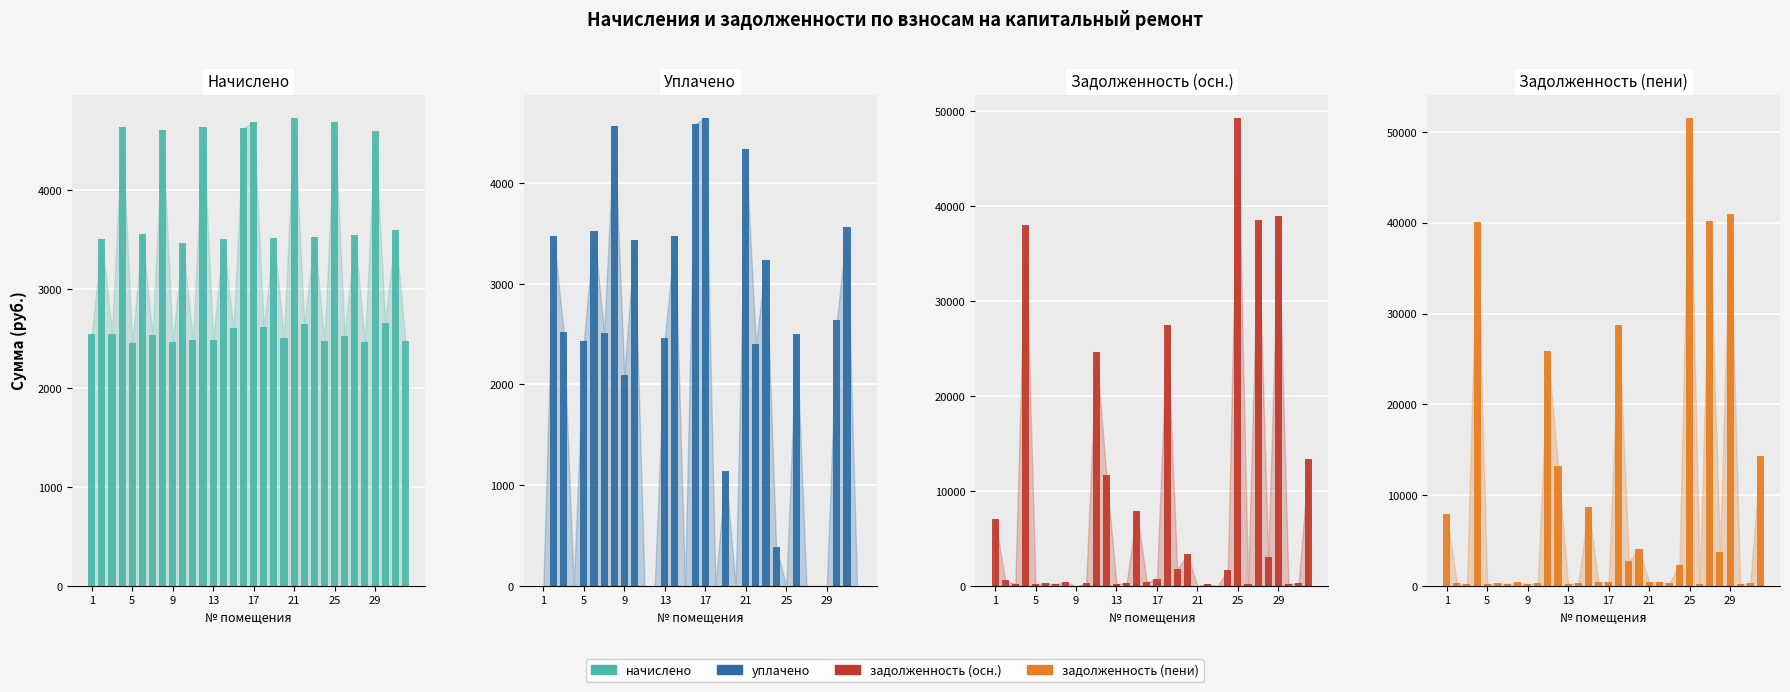

Reading left to right, transcribe all the data shown in this chart.

начислено (col_3): 2545.7	3512.3	2550.7	4640.0	2454.7	3563.5	2535.8	4611.1	2467.2	3465.1	2491.2	4638.4	2488.7	3508.9	2607.7	4630.1	4692.1	2619.4	3522.1	2507.6	4732.6	2647.4	3528.8	2476.3	4696.2	2530.0	3547.0	2462.2	4597.0	2663.2	3596.6	2478.7
уплачено (col_4): 0.0	3477.4	2525.4	0.0	2430.4	3528.2	2510.7	4565.4	2095.4	3430.8	0.0	0.0	2464.0	3474.1	0.0	4584.2	4645.6	0.0	1139.1	0.0	4338.2	2400.6	3234.8	388.6	0.0	2504.5	0.0	0.0	0.0	2636.7	3561.0	0.0
задолженность взноса (col_1): 7085.2	585.4	212.6	38045.6	204.6	297.0	211.3	384.3	0.0	288.8	24666.8	11723.5	207.4	292.4	7875.8	385.8	782.0	27497.7	1775.6	3317.7	0.0	220.6	0.0	1681.8	49301.5	210.8	38504.7	3017.2	38947.9	221.9	299.7	13343.0
задолженность взноса (col_6): 7898.0	292.7	212.6	40052.4	204.6	297.0	211.3	384.3	205.6	288.8	25824.7	13182.8	207.4	292.4	8728.2	385.8	391.0	28742.9	2702.5	4033.4	394.4	441.2	294.1	2345.0	51534.1	210.8	40213.4	3713.6	40968.0	221.9	299.7	14286.1